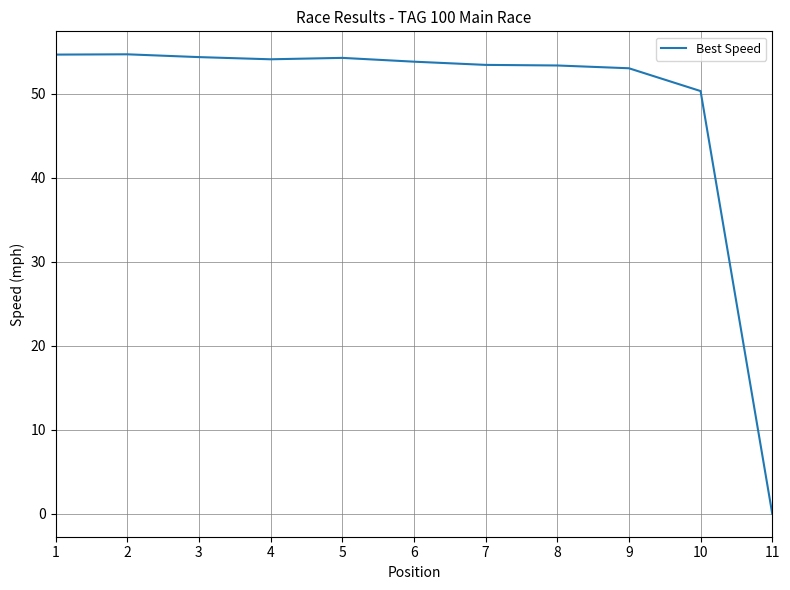

The chart shows a value of 34.4 at 11. True or false?

False